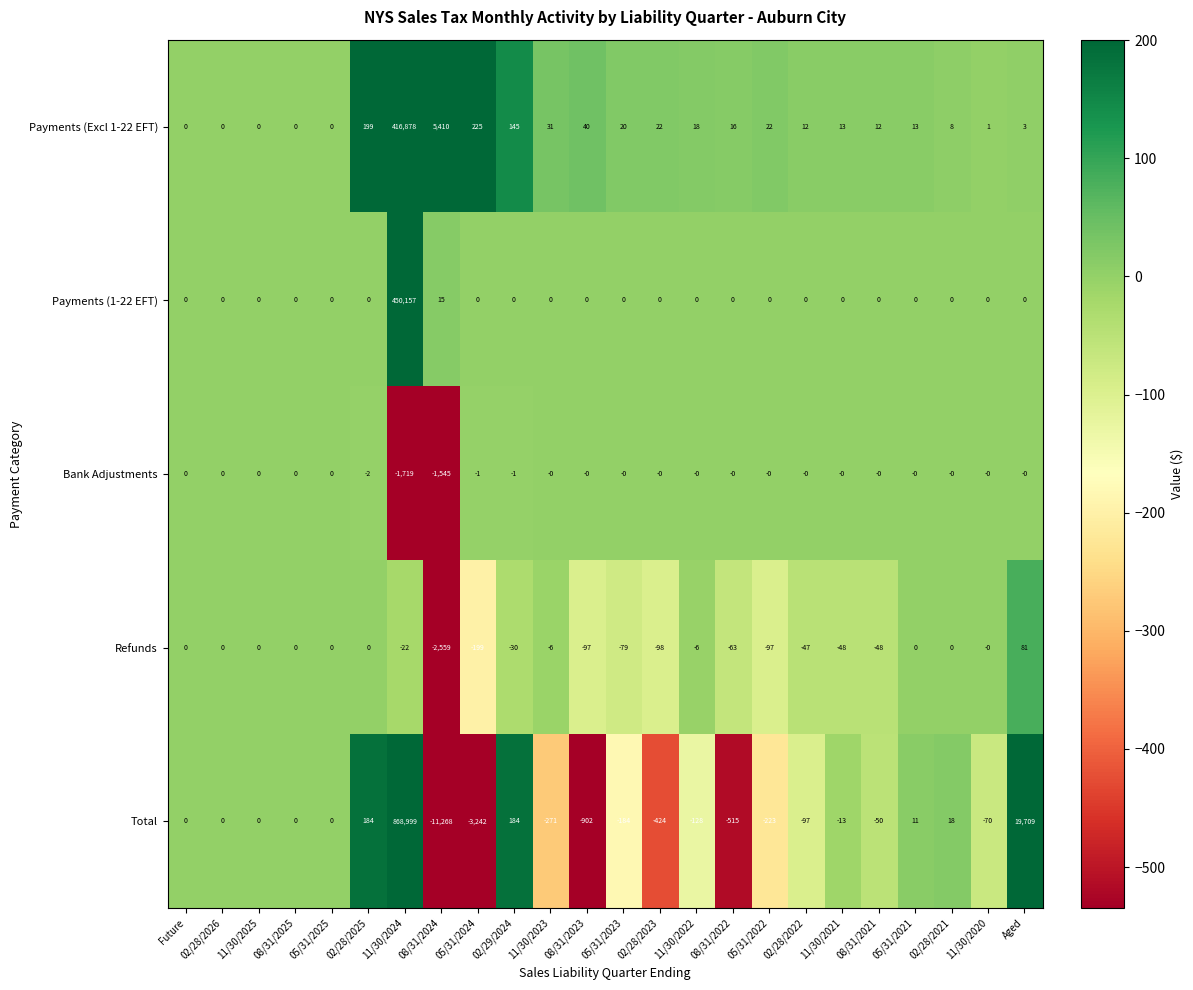

What is the difference between the highest and lowest values at 08/31/2023?

942